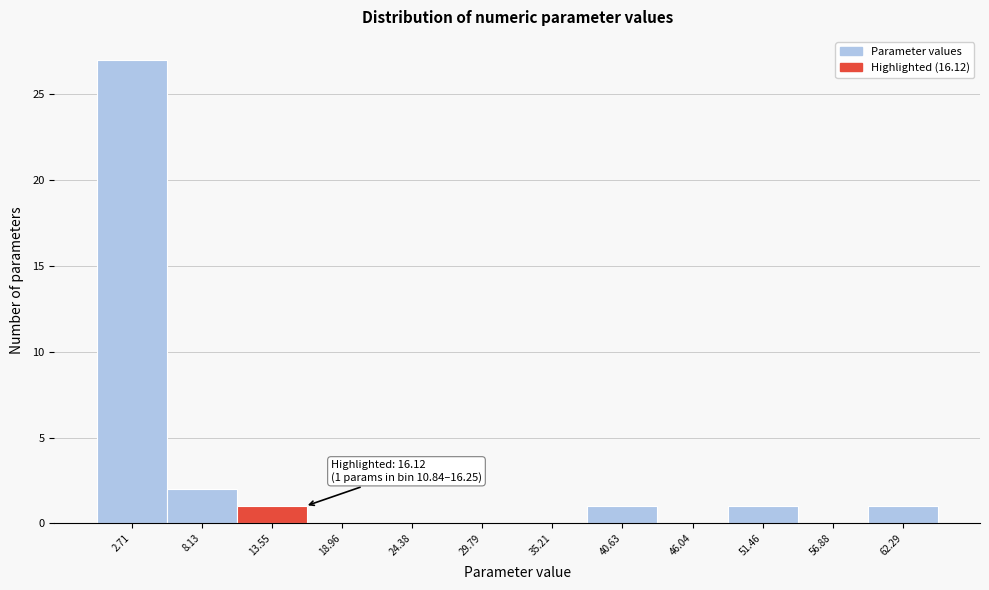

Which range on the x-axis has the tallest bar?

0 to 5